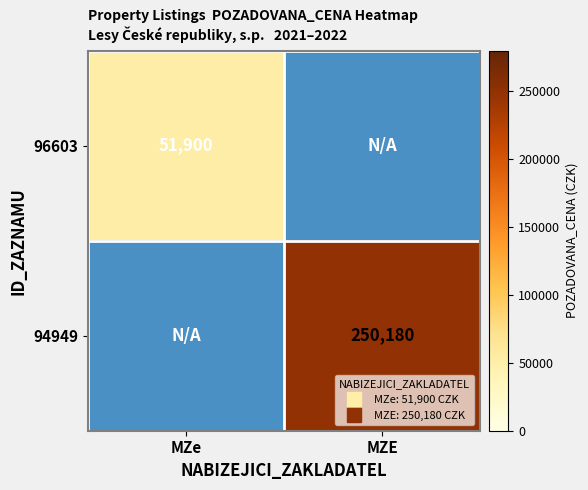

Which category has the lowest value in the 96603 series?

MZe